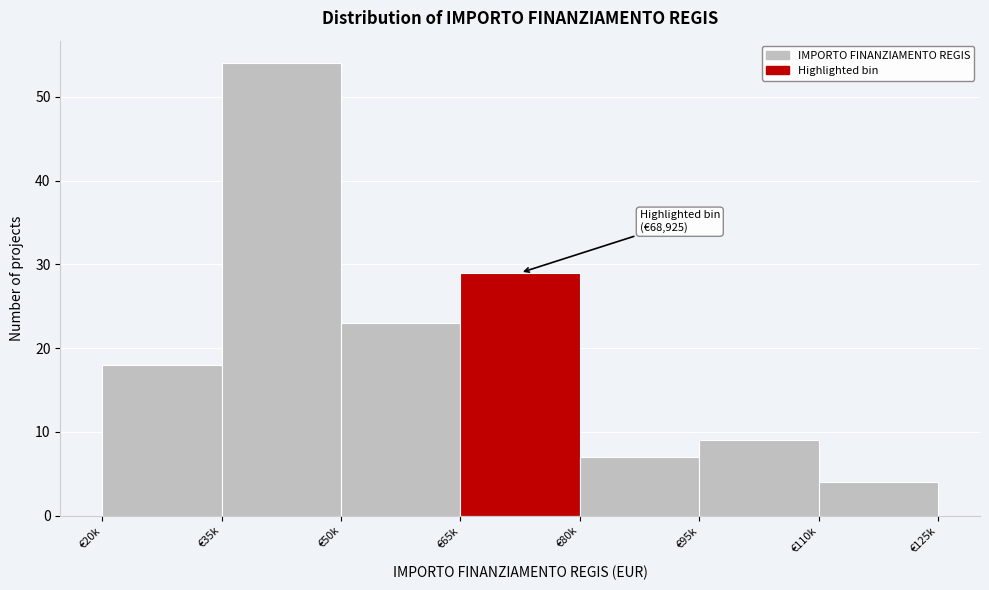

Reading left to right, what are all the values shown in this chart?

18	54	23	29	7	9	4